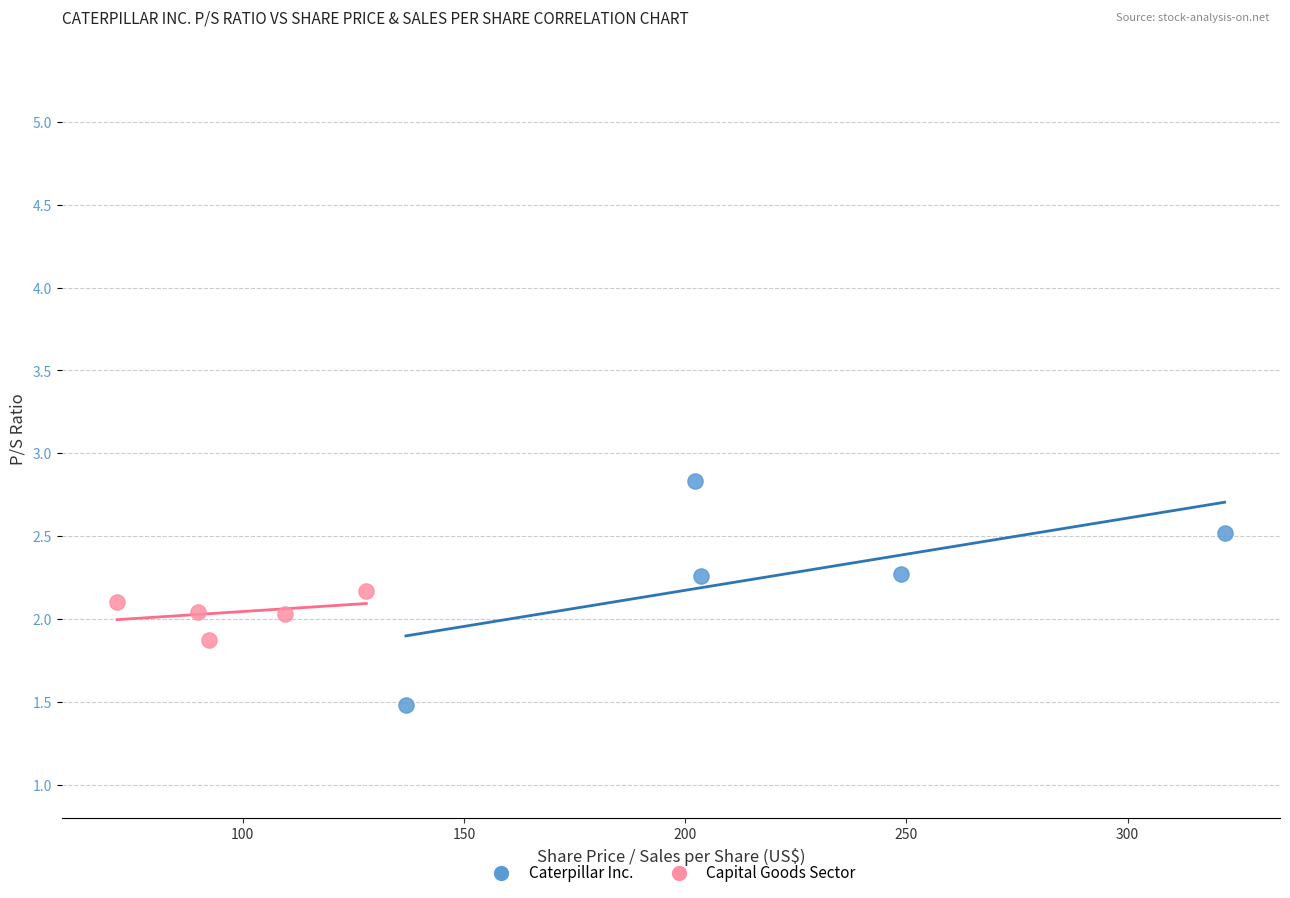

Which series reaches the minimum Y coordinate?

Caterpillar Inc.